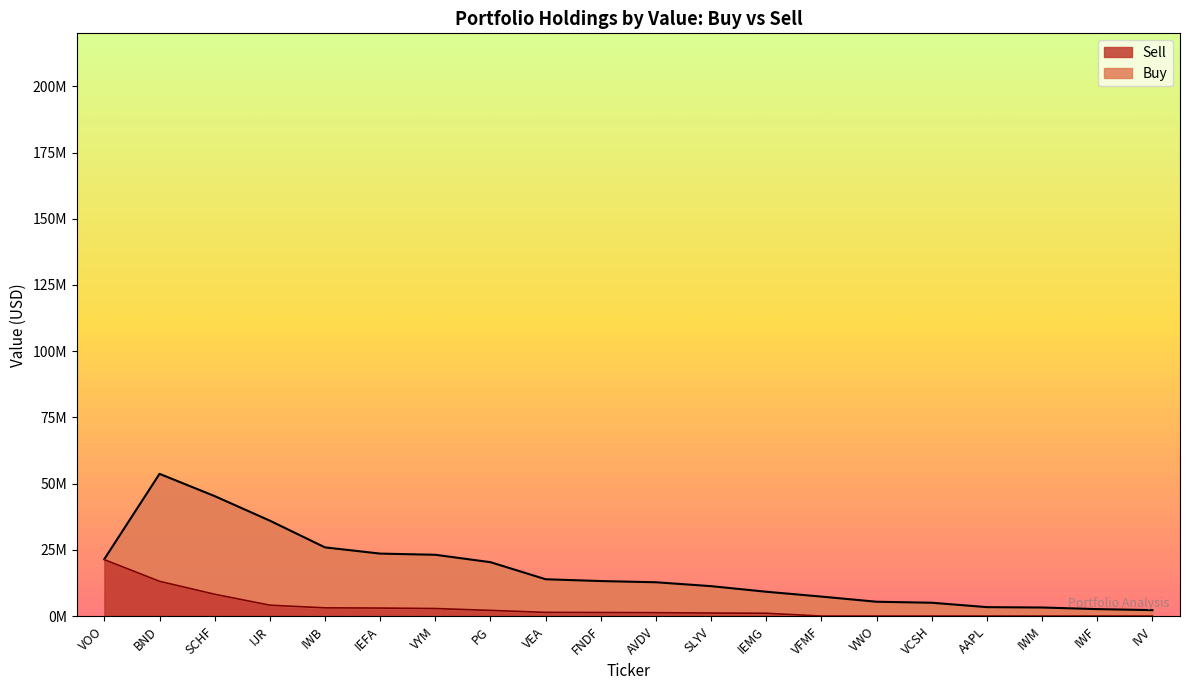

True or false: there are more than 1 points higher than both neighbors.

False